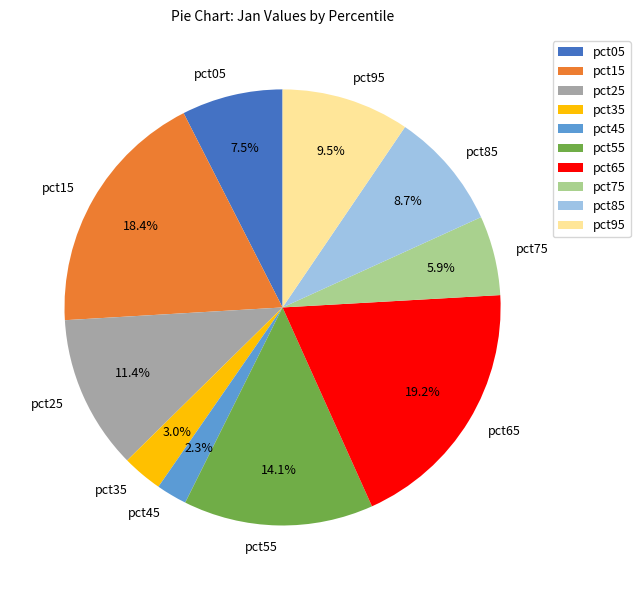

Which slice is the smallest?

pct45